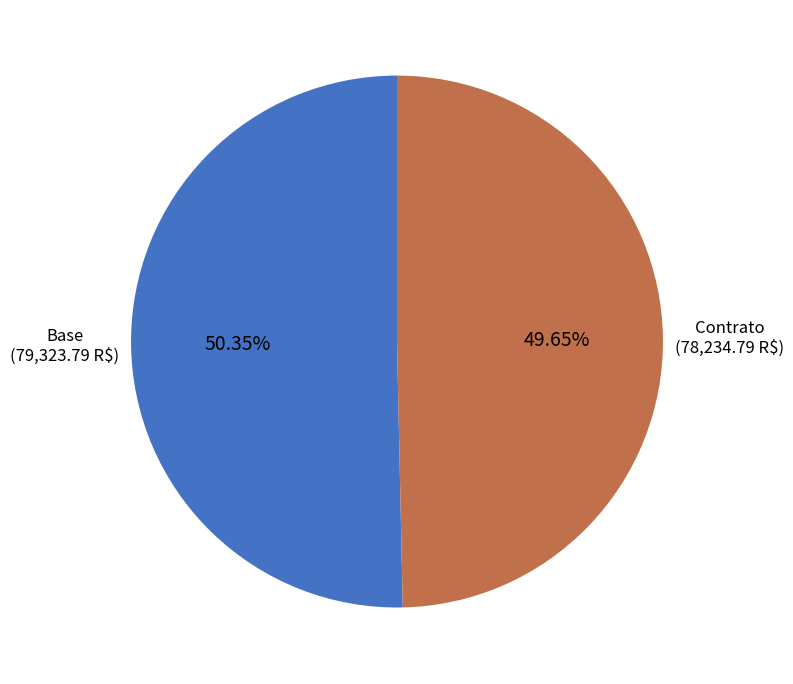

Does Base represent more than half of the total?

Yes